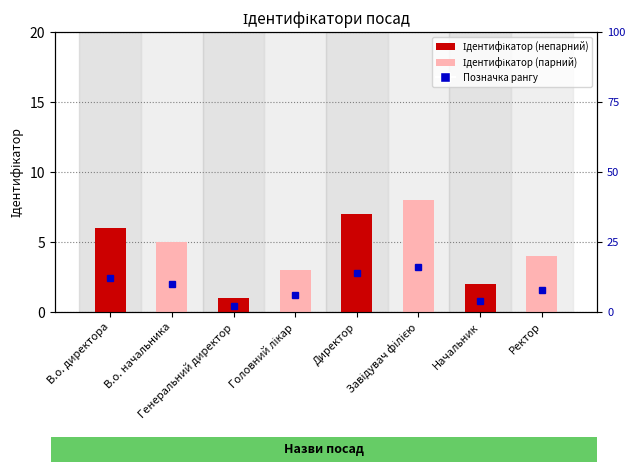

Between Начальник and В.о. директора, which is larger?

В.о. директора